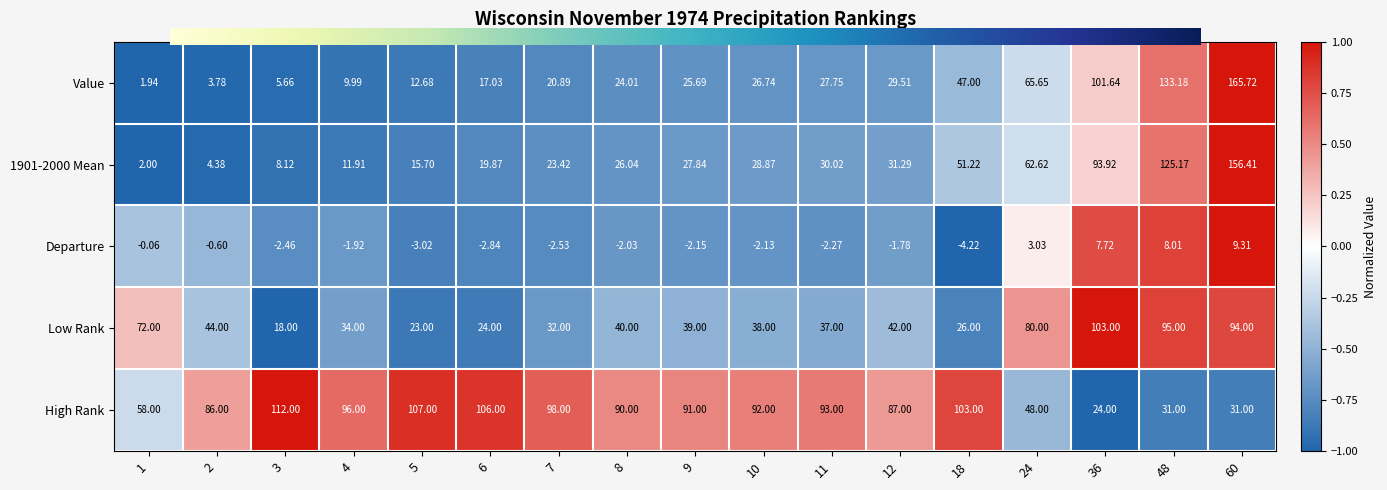

What is the sum of the Low Rank values at 12 and 36?

145.0